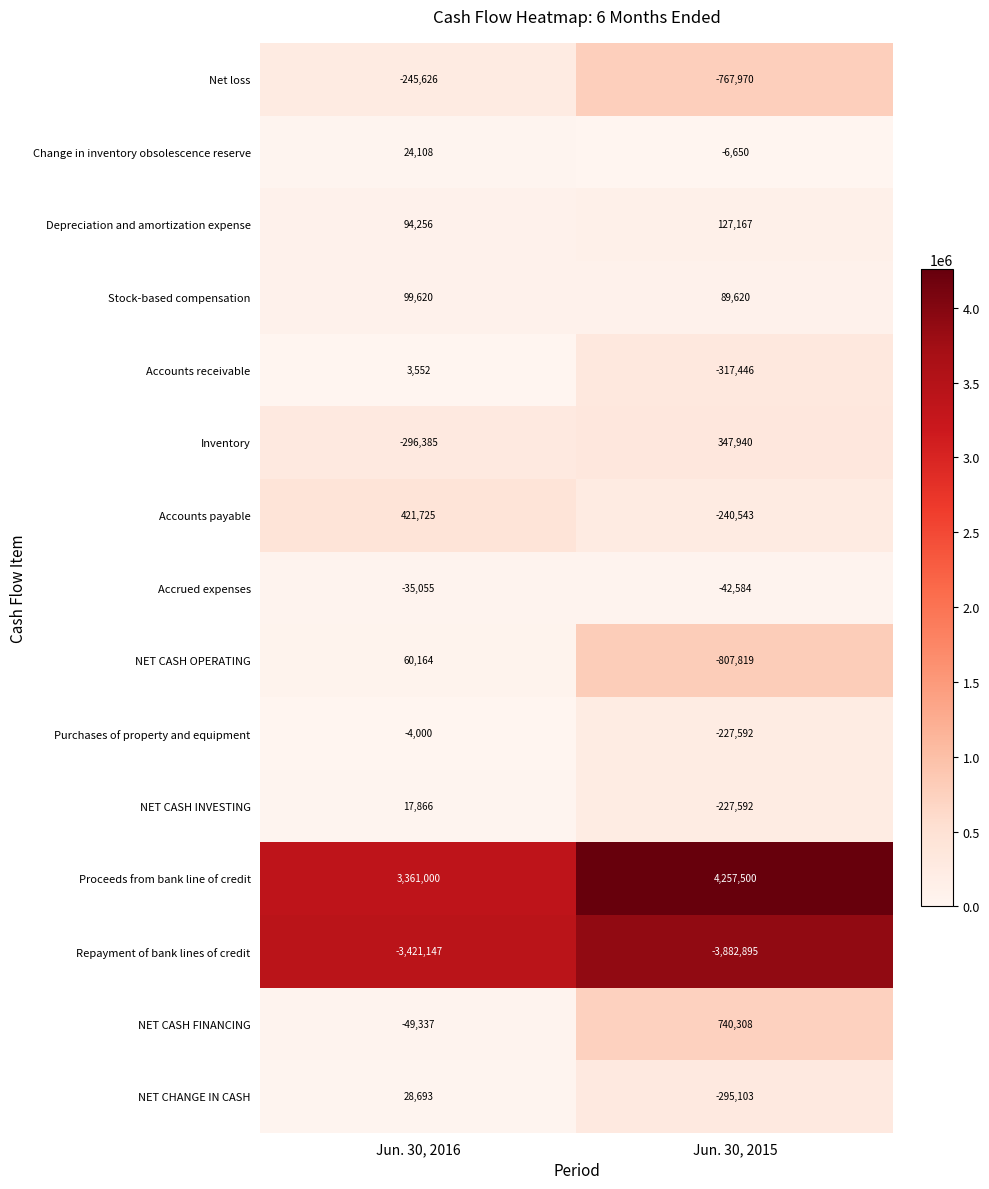

What is the highest value of the Proceeds from bank line of credit series?

4257500